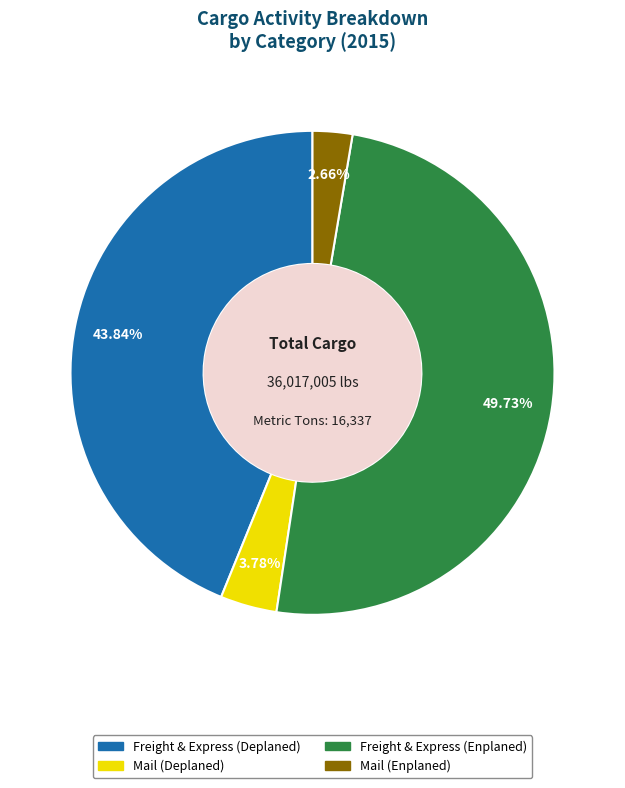

Count the number of slices in the pie.

4